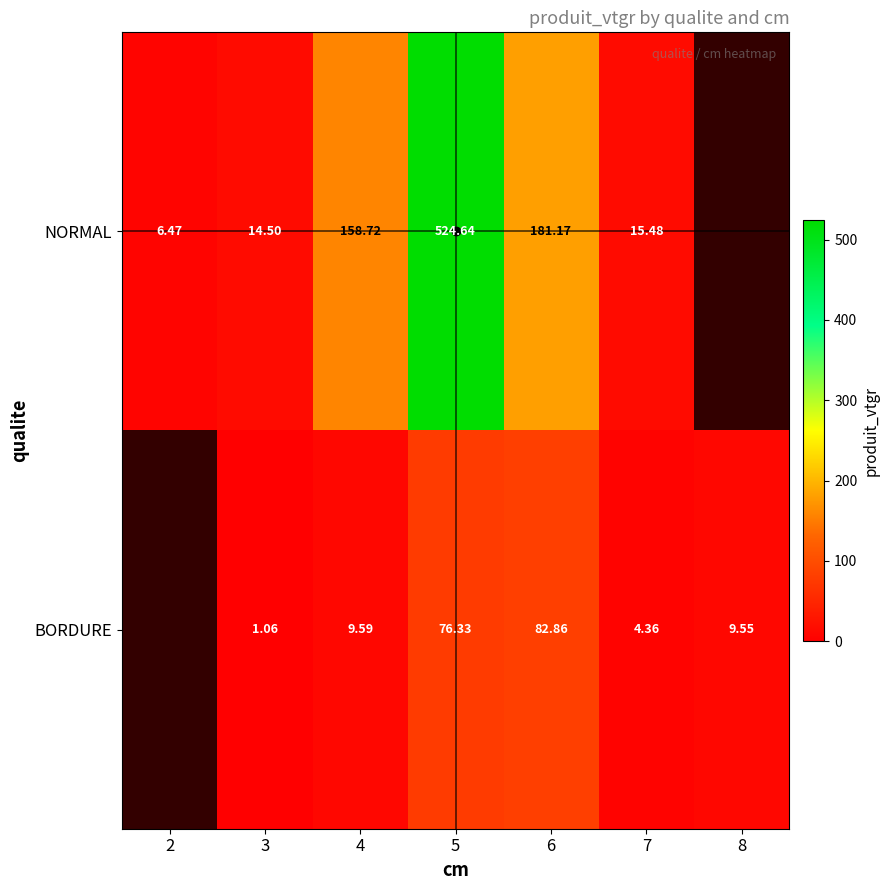

At 5, list the series in order from smallest to largest.

BORDURE, NORMAL